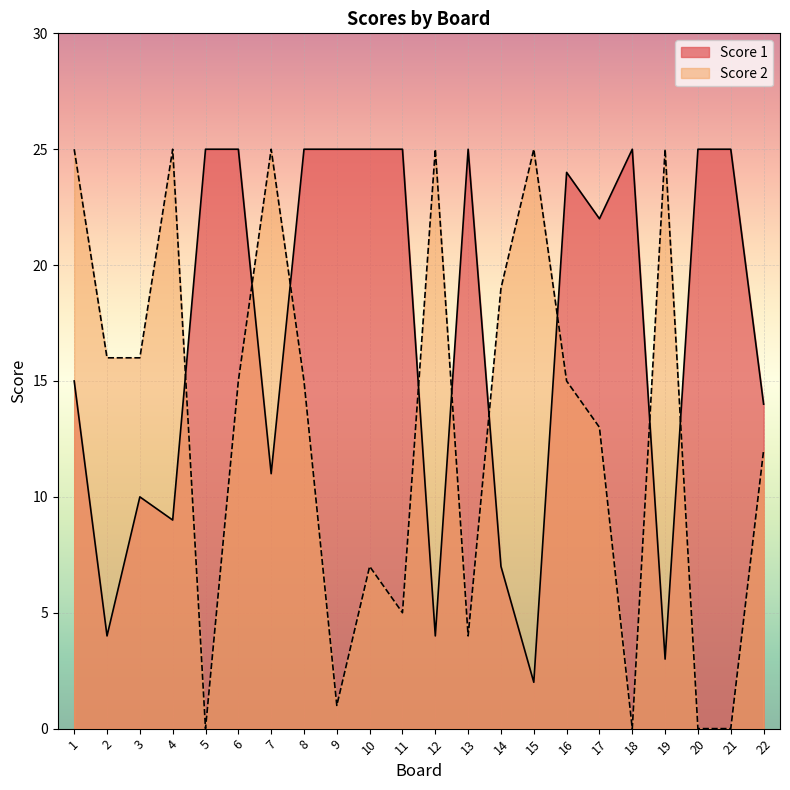

What is the sum of all Score 2 values?

288